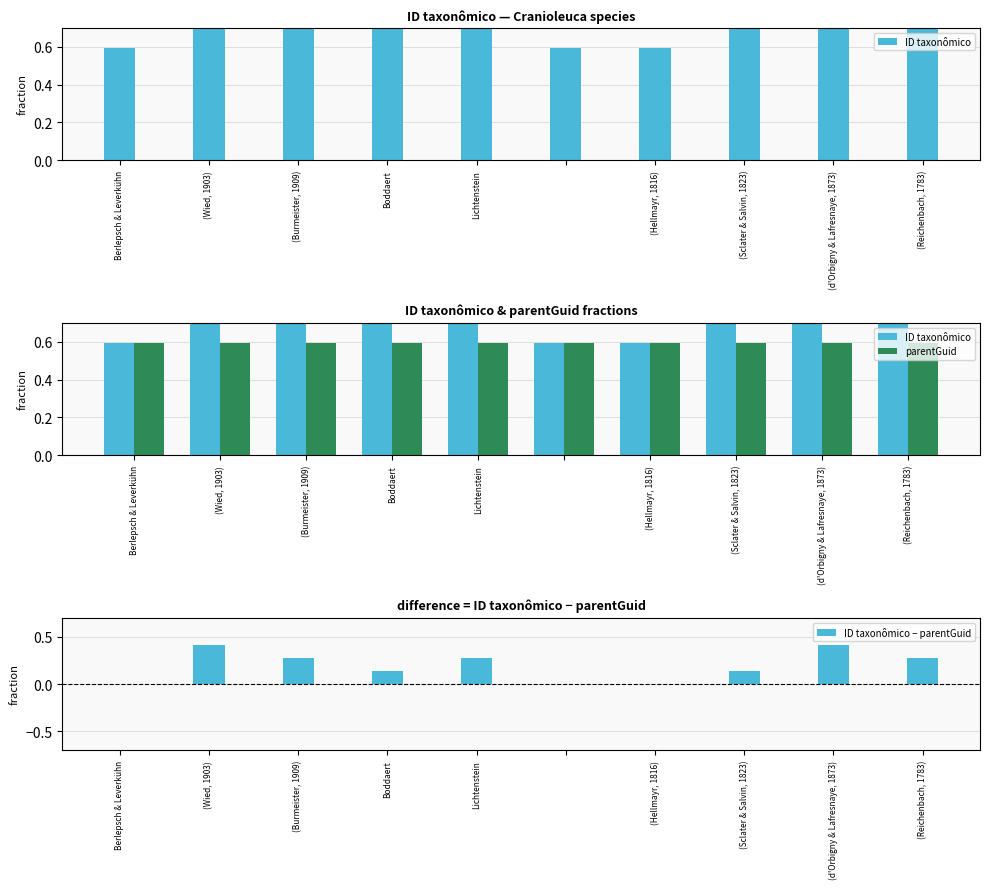

Is the value of parentGuid at (Burmeister, 1909) greater than the value of ID taxonômico at (Wied, 1903)?

No